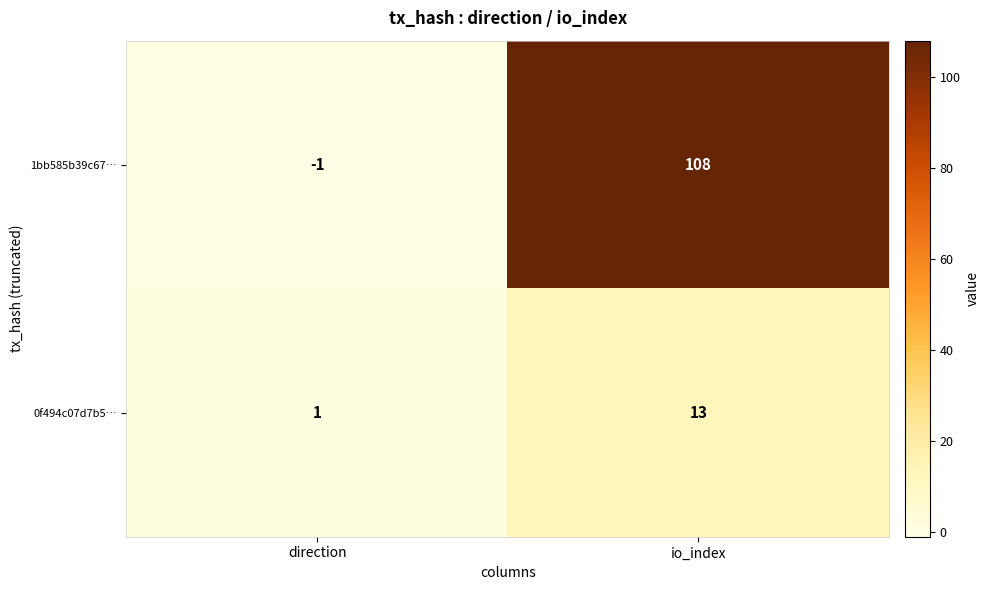

What is the maximum value shown in the chart?

108